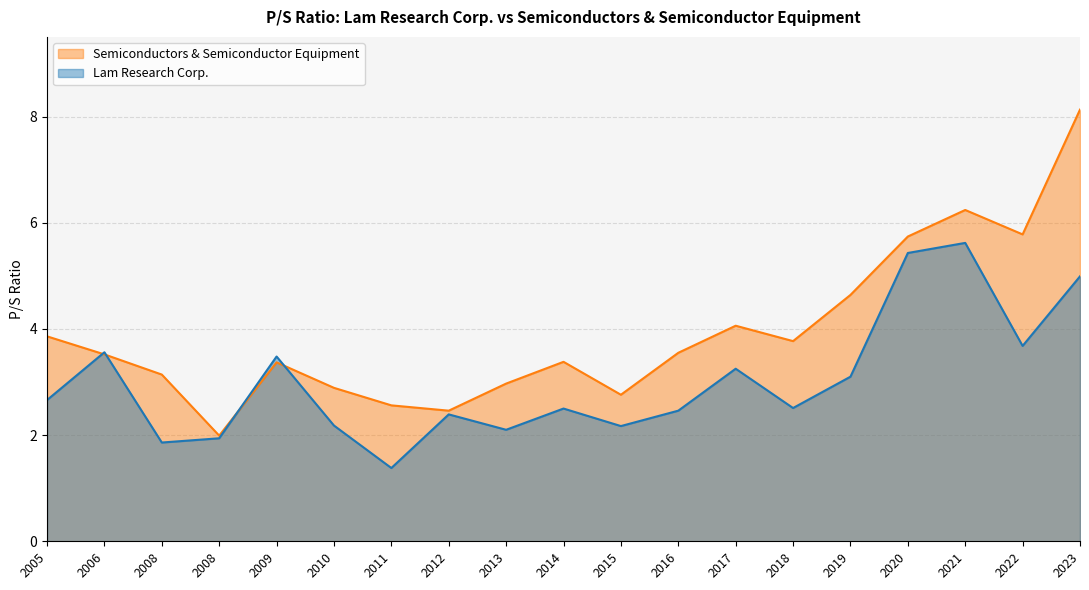

How many data points in Lam Research Corp. are above 2?

16